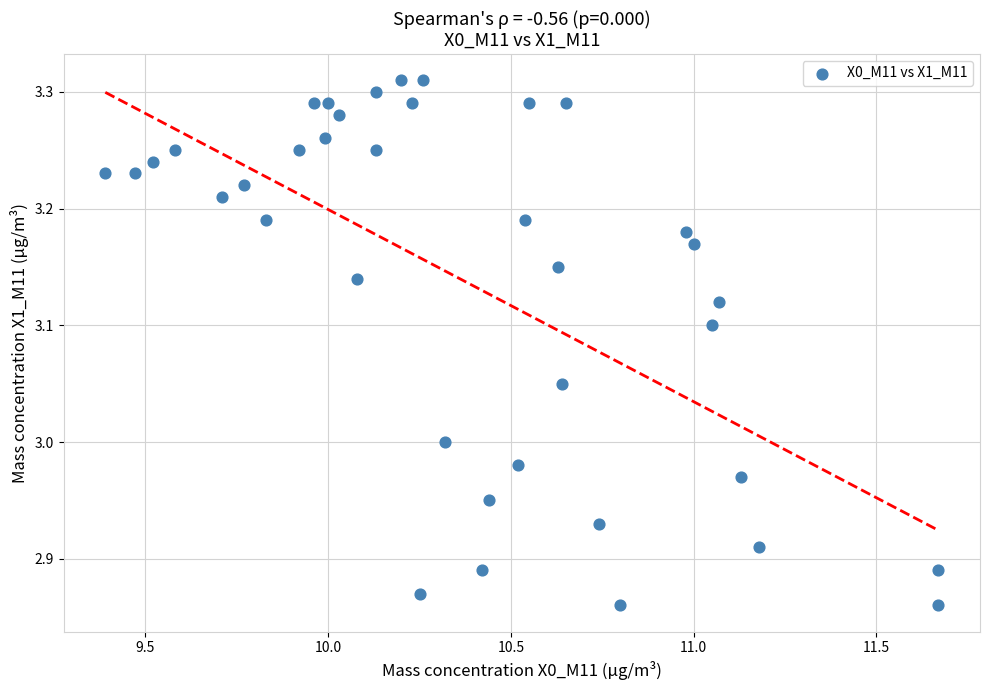

What is the range of X values (max minus min)?

2.3